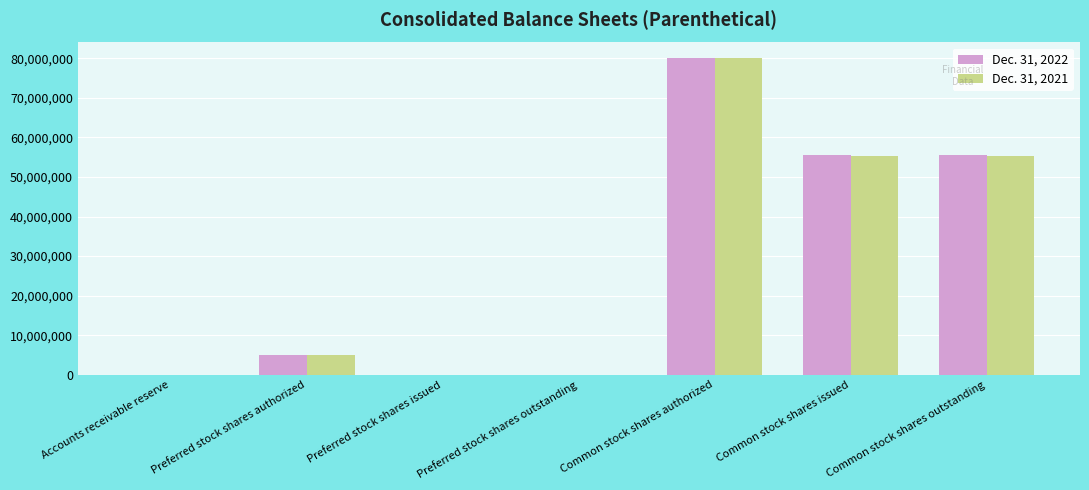

What is the total value across all series at Preferred stock shares authorized?

10000000